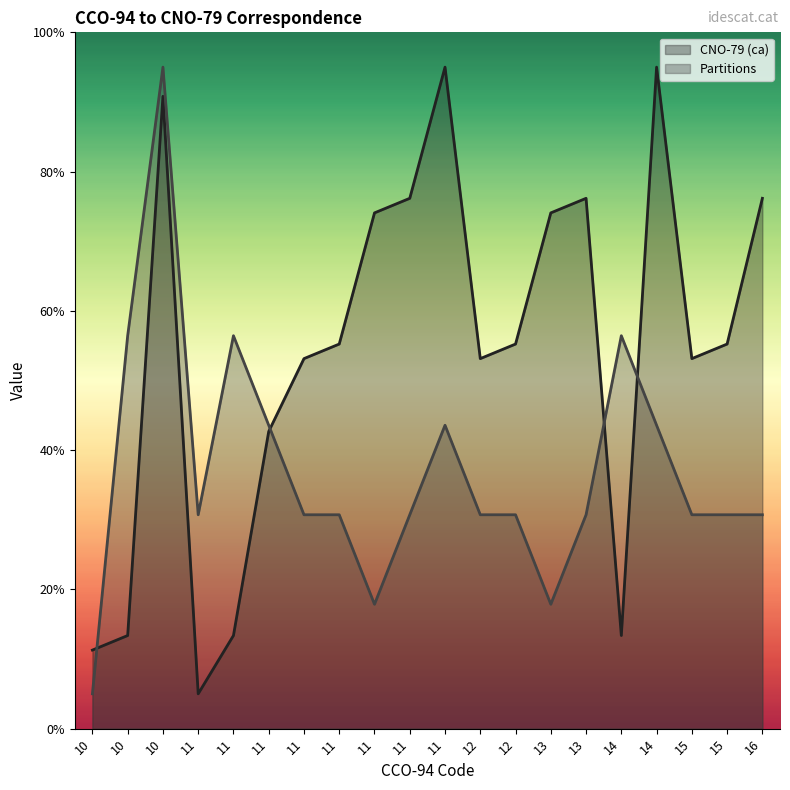

Where do CNO-79 (ca) and Partitions first cross each other?

10 and 10